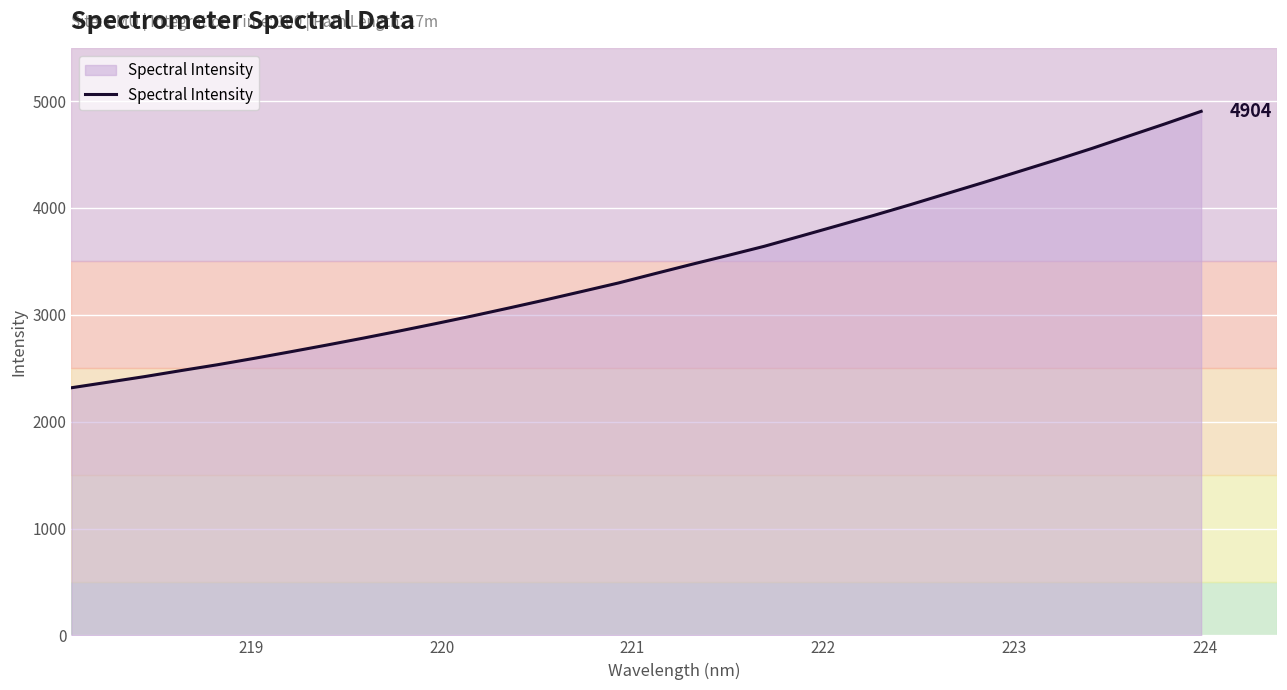

What is the minimum value shown in the chart?

2317.1